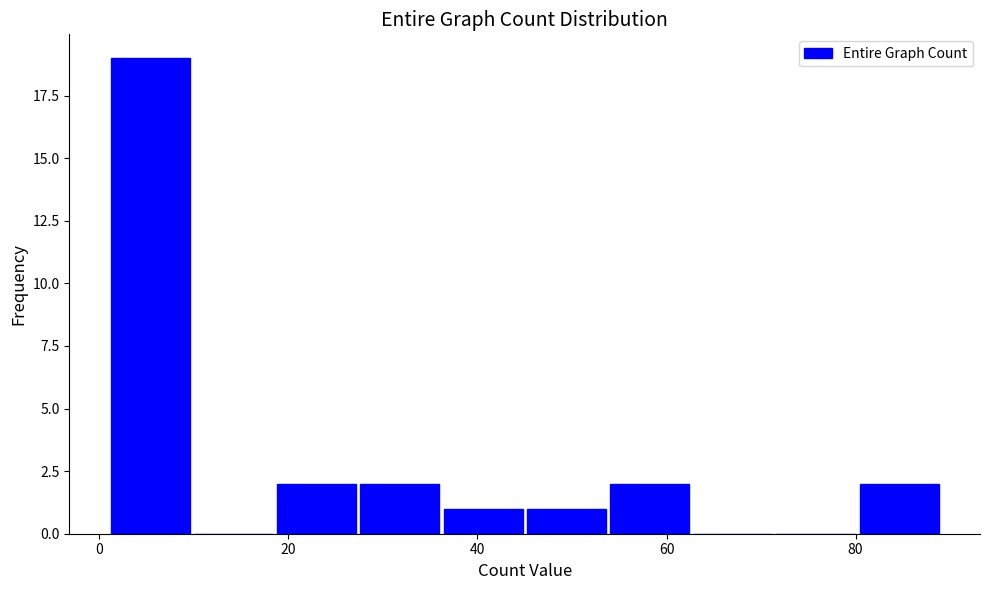

What is the height of the bar covering 27.4 to 36.2 on the x-axis? Neither the bar edges nor the heights are printed on the chart, so give them approximately, as read against the axes.

2